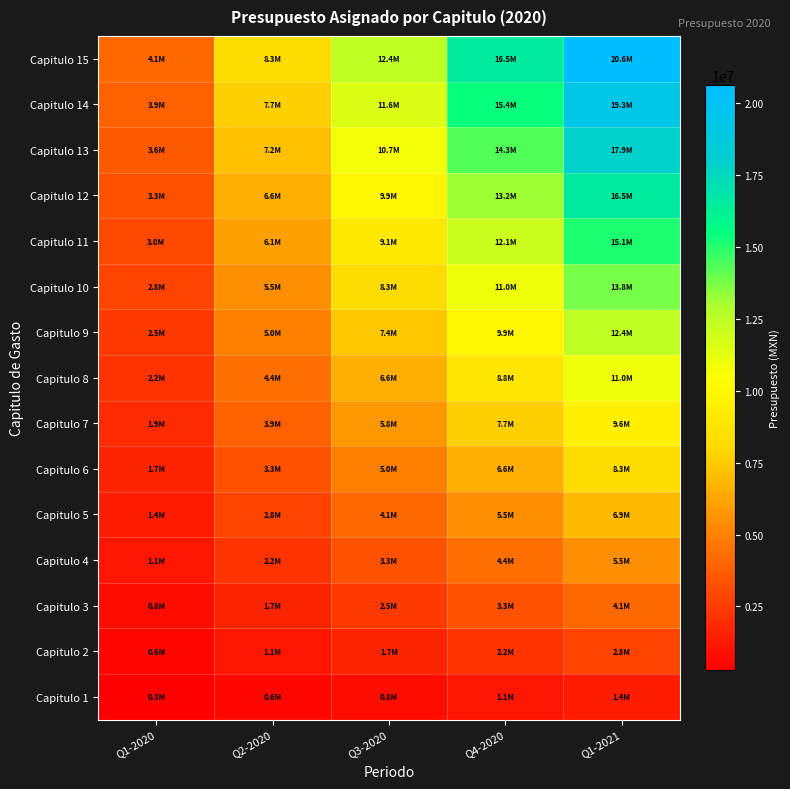

Which series changed the most between Q2-2020 and Q1-2021?

Capitulo 15